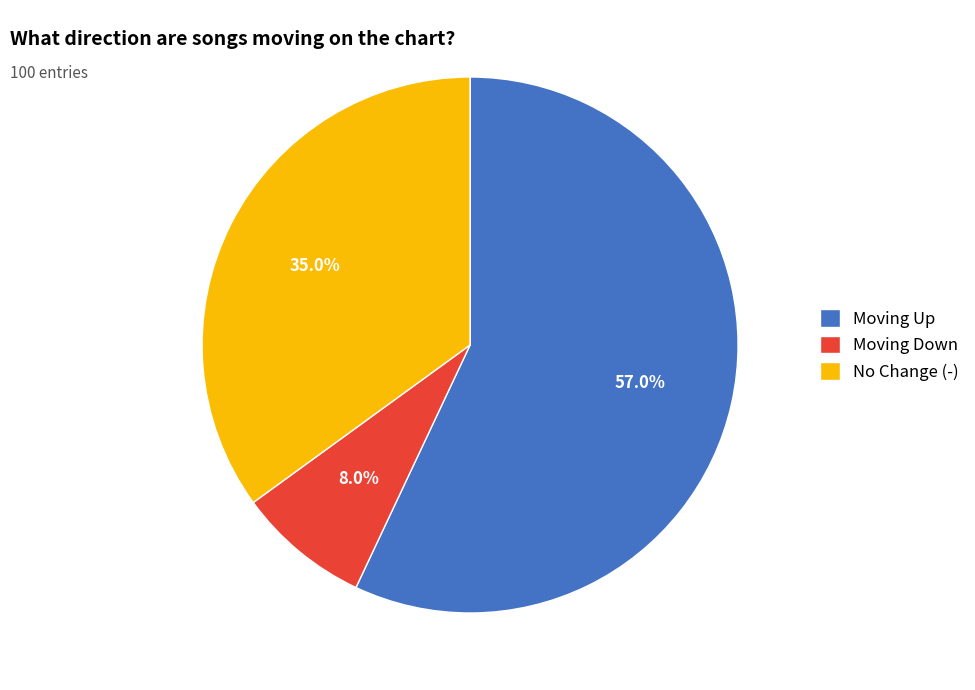

What is the ratio of the value at Moving Up to the value at Moving Down?

7.1